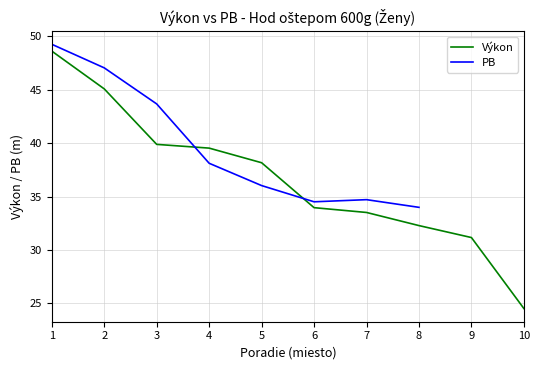

Does the chart display data point markers on the line(s)?

No